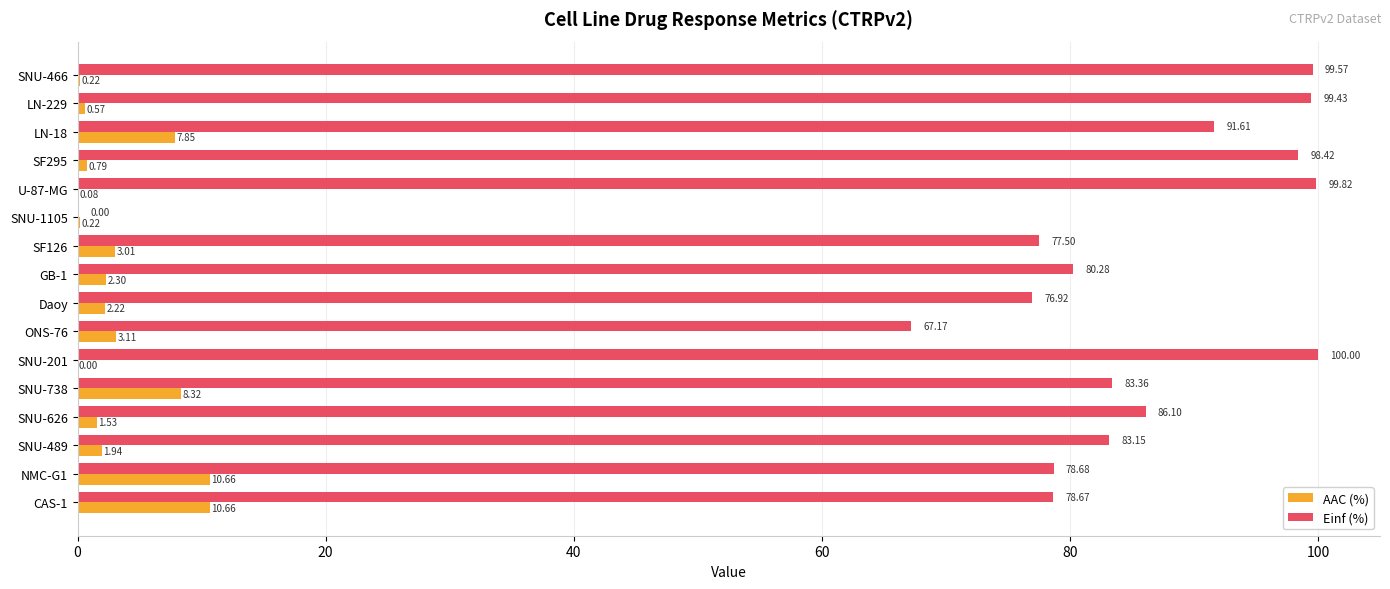

Is the value of Einf (%) at SNU-466 greater than the value of AAC (%) at Daoy?

Yes